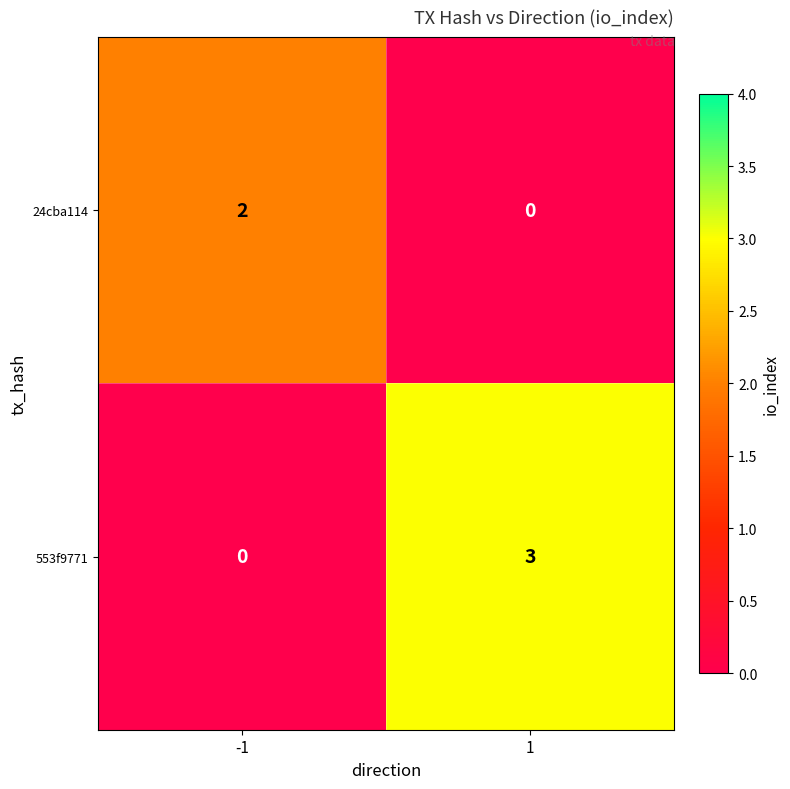

What is the greatest value displayed?

3